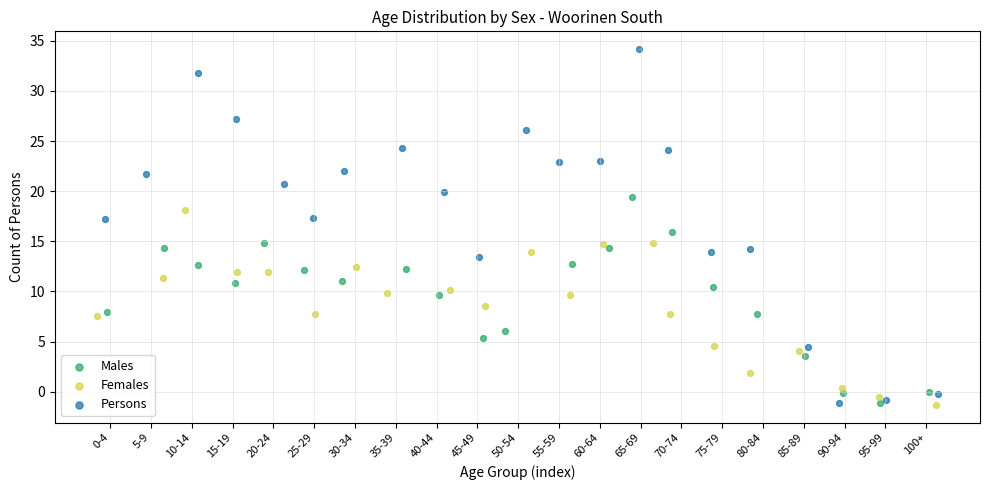

Which series reaches the maximum Y coordinate?

Persons